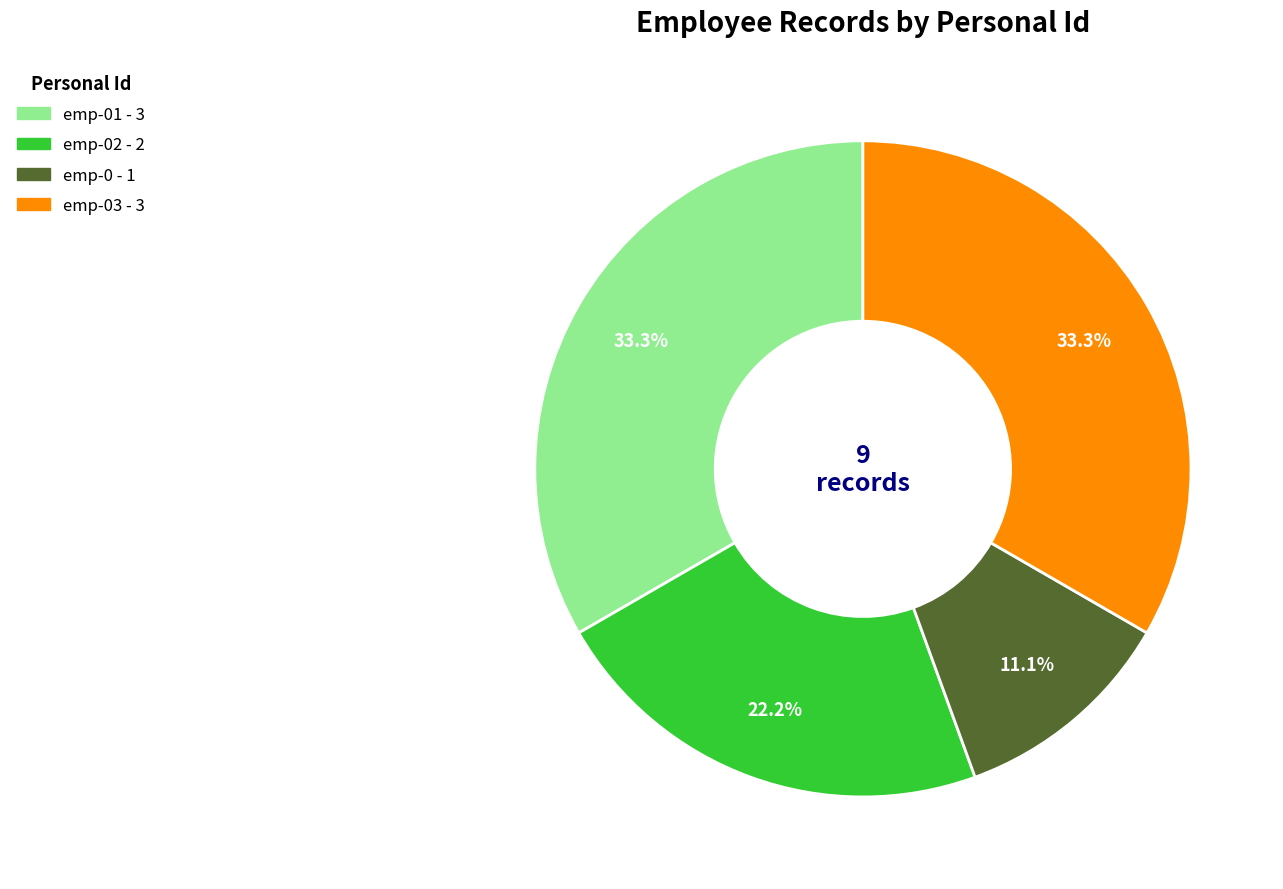

Does any single category account for the majority?

No